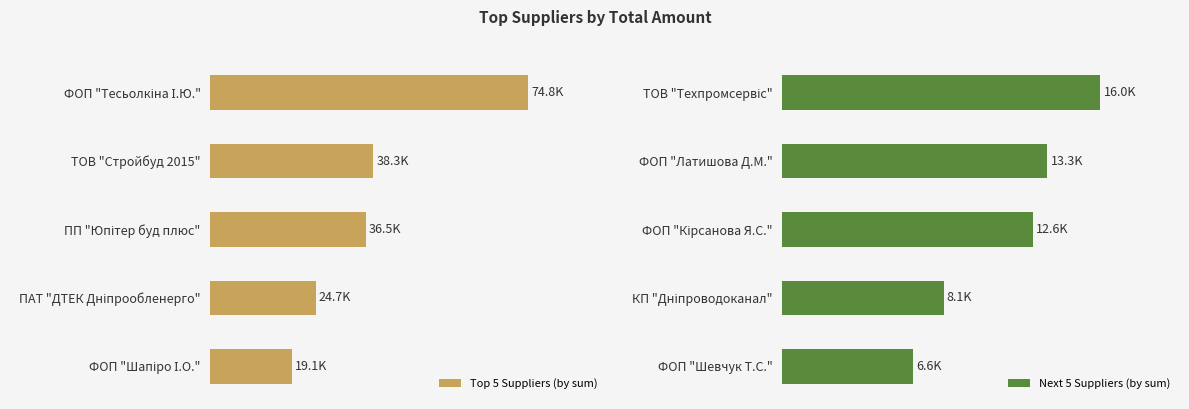

Are the bars grouped side by side (vs. stacked)?

Yes